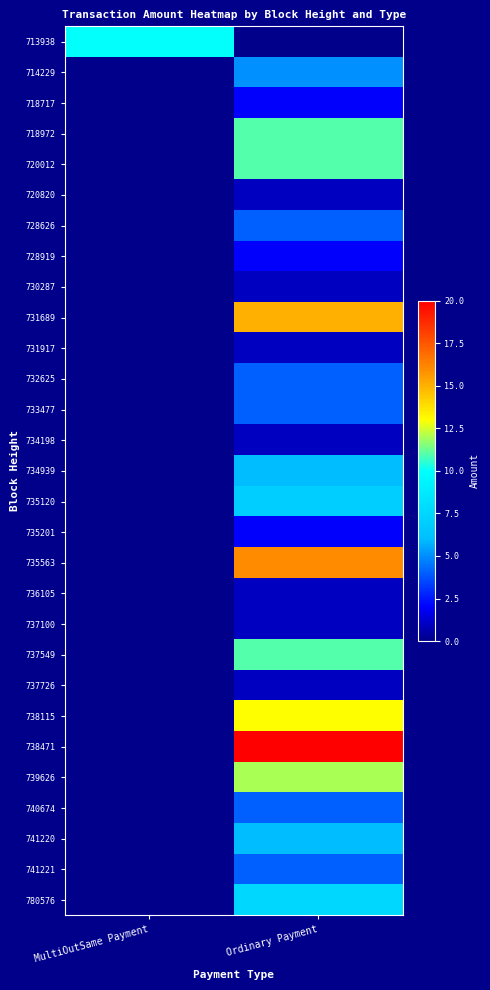

At which category is the sum across all series the highest?

Ordinary Payment